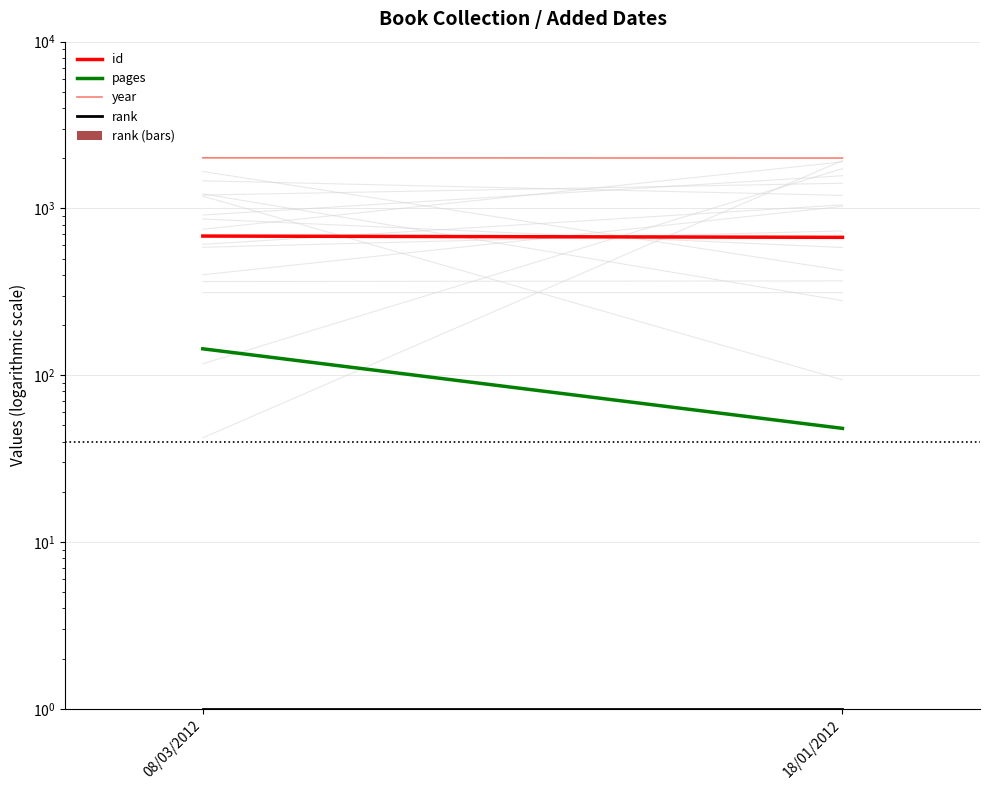

The value of year at 18/01/2012 is 3247. True or false?

False